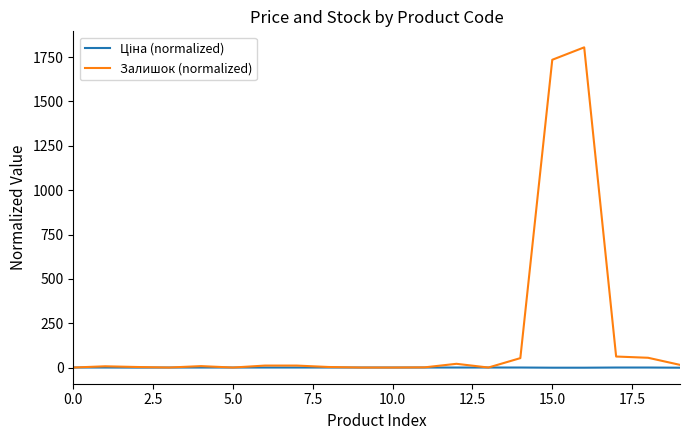

Which series has the widest spread of values?

Залишок (normalized)